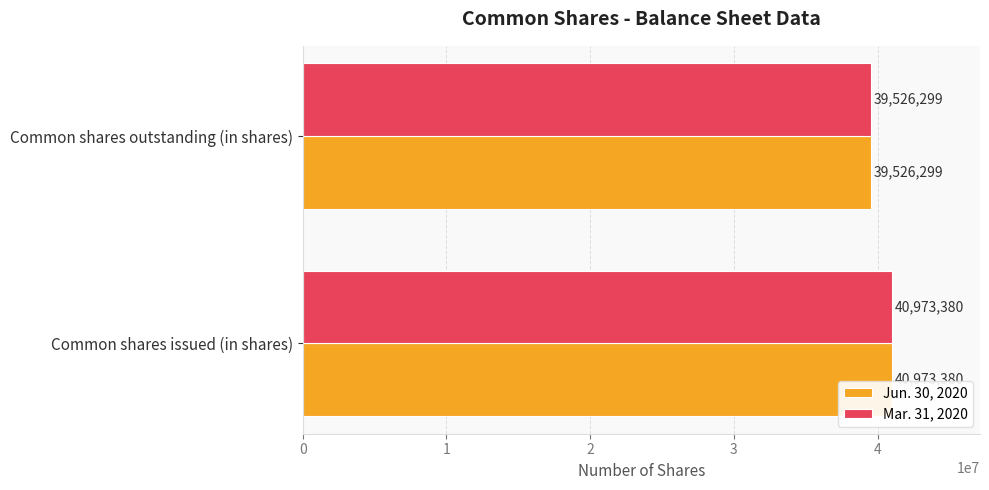

At which category does the chart reach its minimum across all series?

Common shares outstanding (in shares)